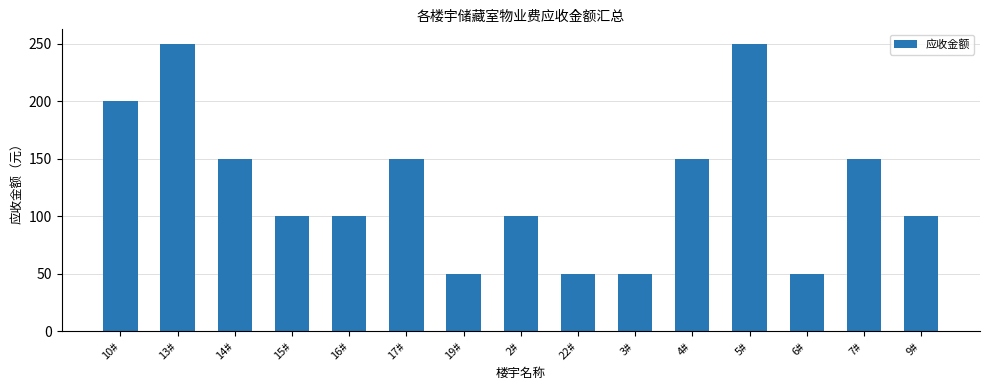

Where does the data first go above 100?

10#